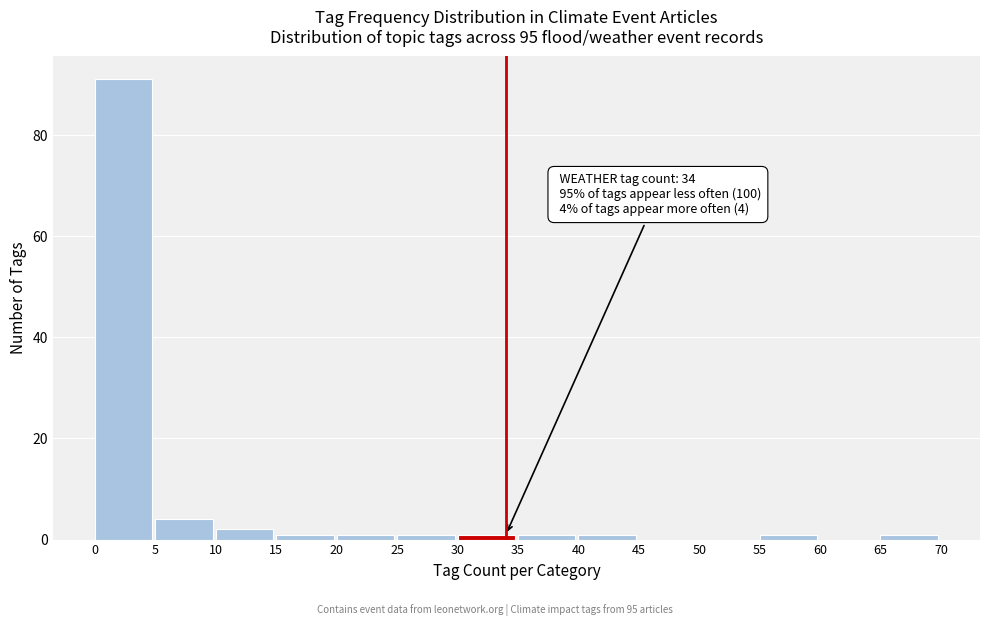

Over which range of the x-axis is the bar tallest?

0 to 5